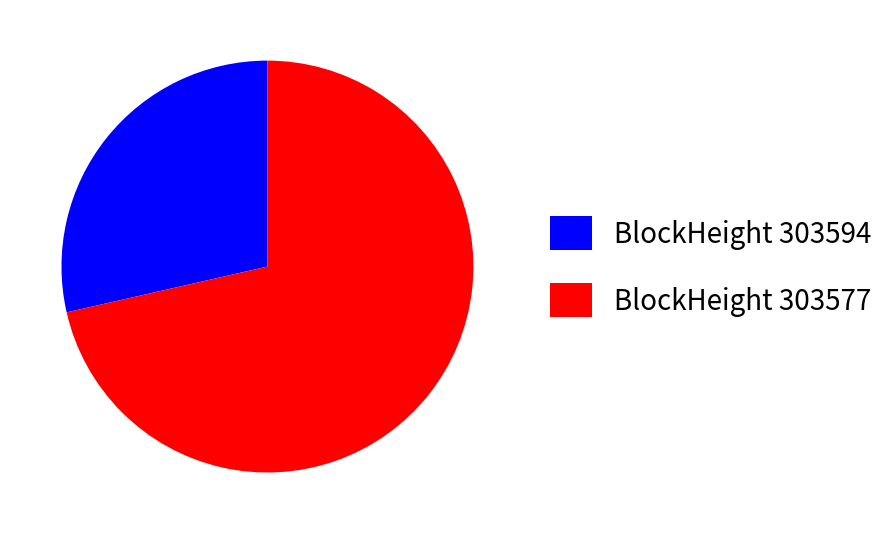

What is the smallest slice in the pie chart?

BlockHeight 303594